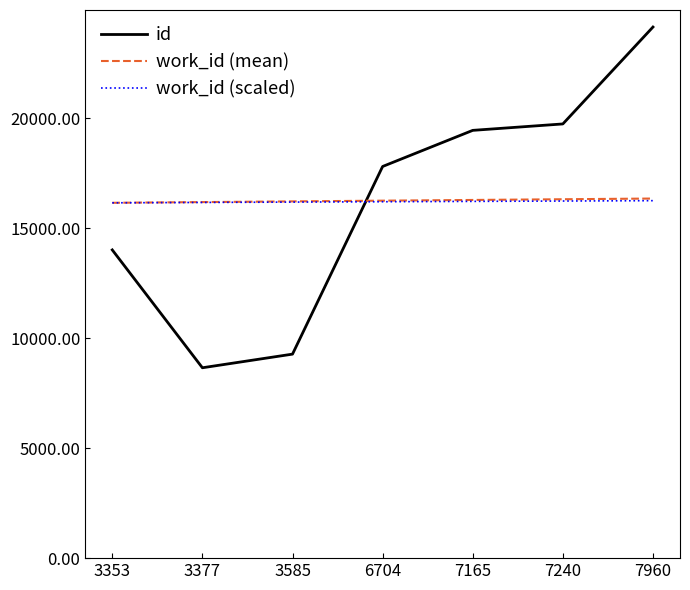

What is the highest value of the work_id (scaled) series?

16249.8